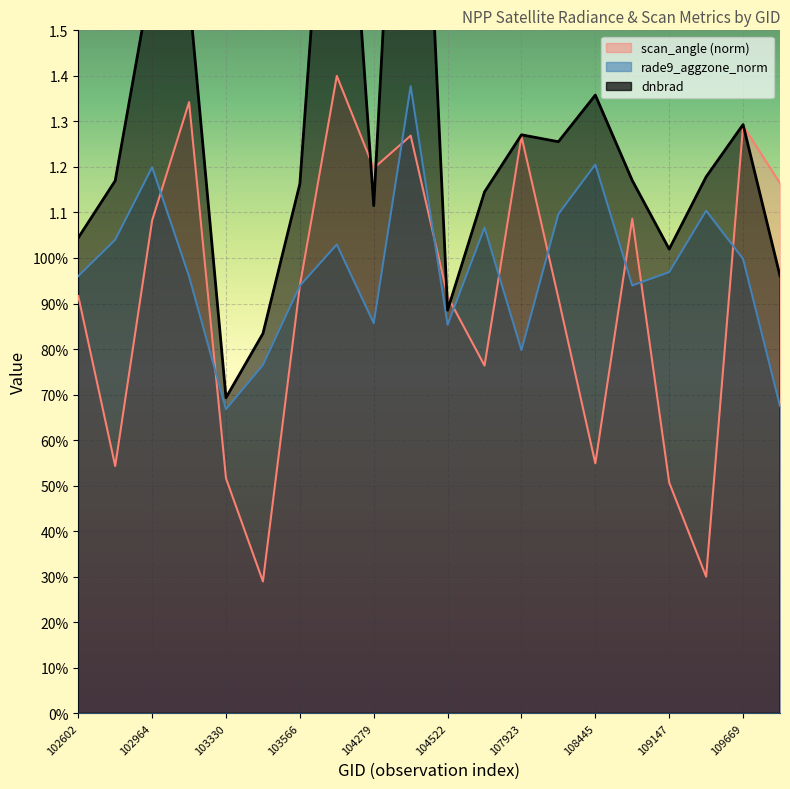

The rade9_aggzone_norm series shows 0.9 at 103566. True or false?

True